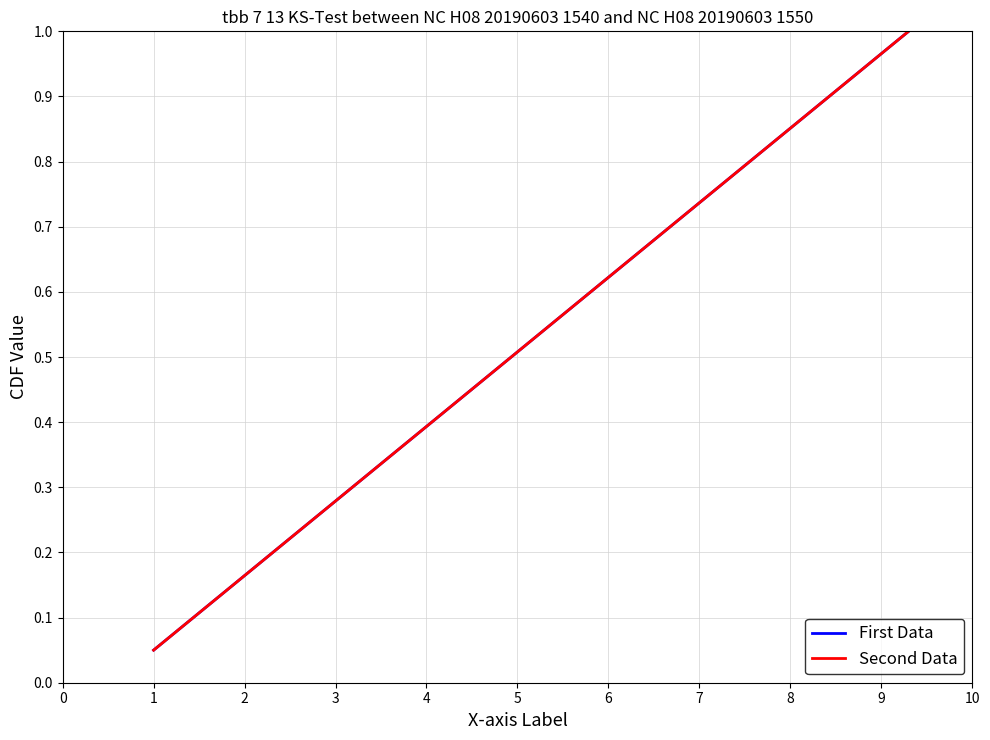

How many lines are shown in the chart?

2